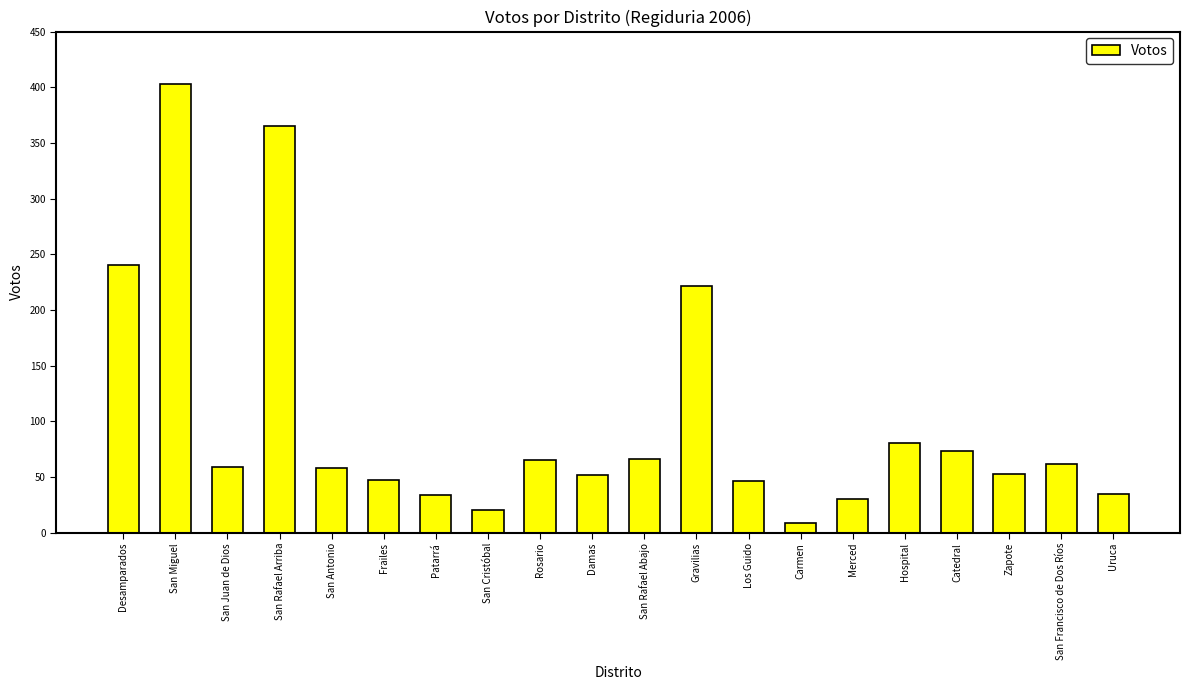

The value at San Juan de Dios is 87. True or false?

False